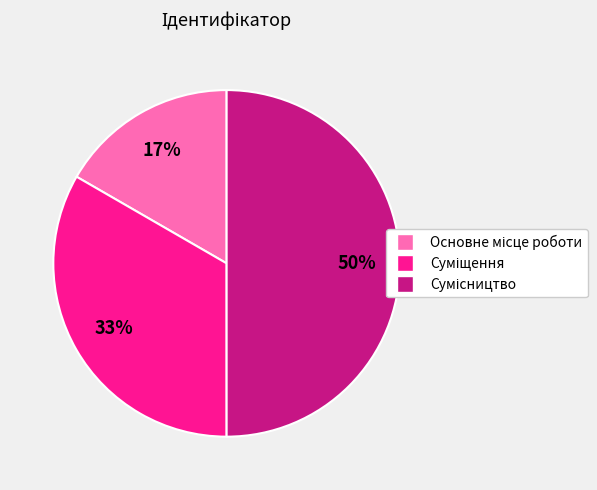

To the nearest percent, what is the difference between the largest and smallest slice percentages?

33%